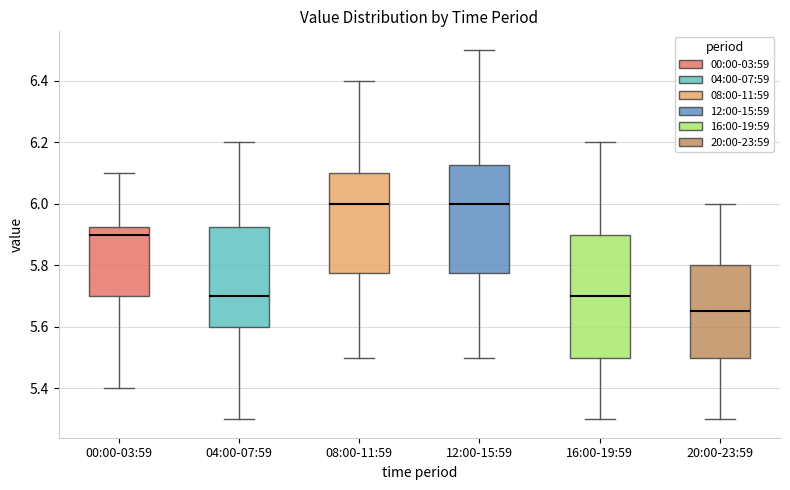

Reading left to right, transcribe this box plot: for each box, give where its median line is, the range the box spans, and where its two whiskers end, as read against the y-axis. The values are not printed on the chart, so give them approximately, as read against the axis.

00:00-03:59: median 5.90, box 5.70 to 5.92, whiskers 5.40 to 6.10
04:00-07:59: median 5.70, box 5.60 to 5.92, whiskers 5.30 to 6.20
08:00-11:59: median 6.00, box 5.78 to 6.10, whiskers 5.50 to 6.40
12:00-15:59: median 6.00, box 5.78 to 6.12, whiskers 5.50 to 6.50
16:00-19:59: median 5.70, box 5.50 to 5.90, whiskers 5.30 to 6.20
20:00-23:59: median 5.66, box 5.50 to 5.80, whiskers 5.30 to 6.00